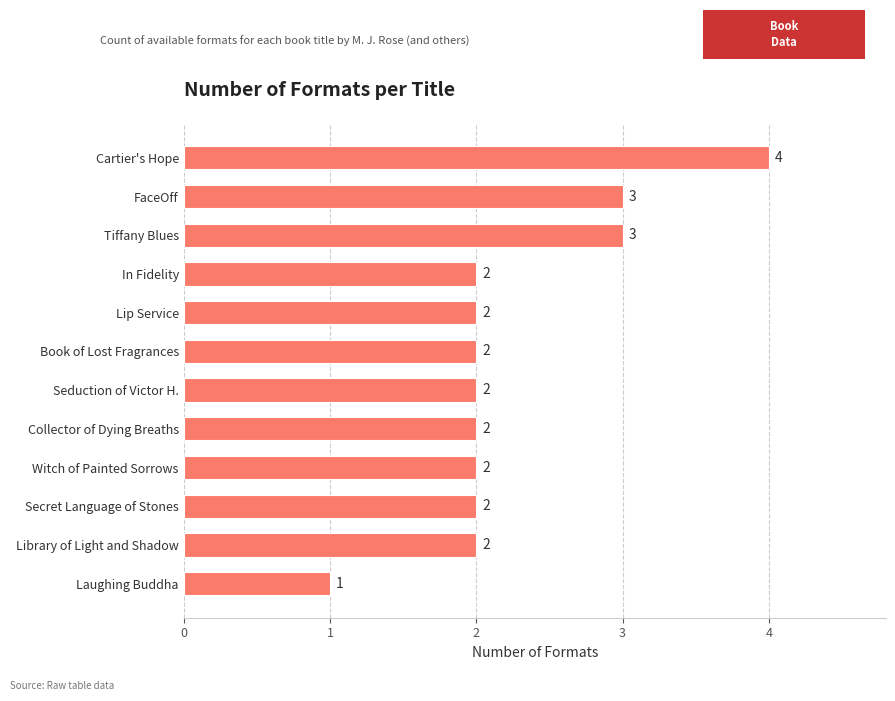

How many values are below 2?

1